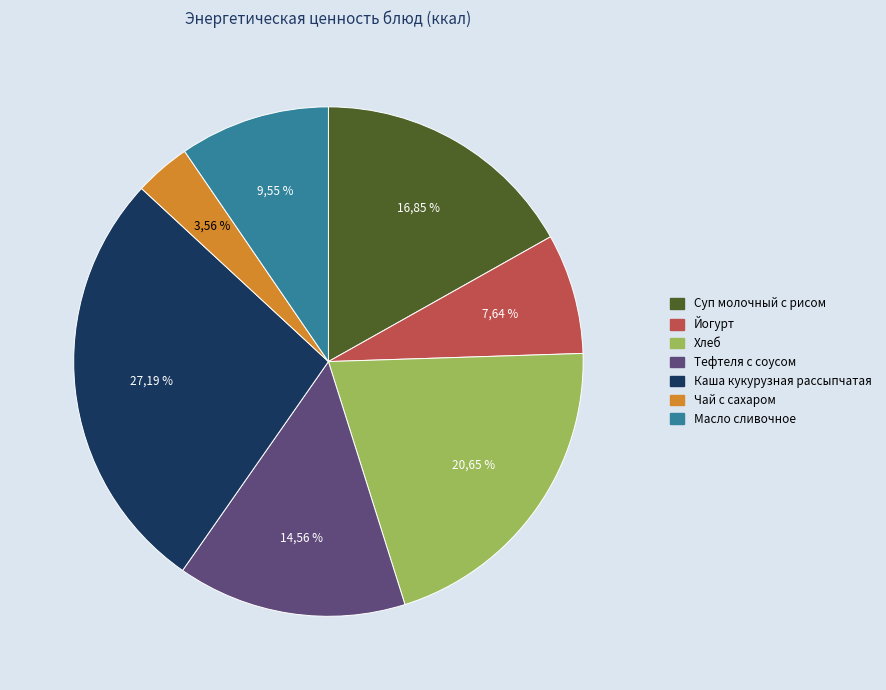

What is the largest slice in the pie chart?

Каша кукурузная рассыпчатая